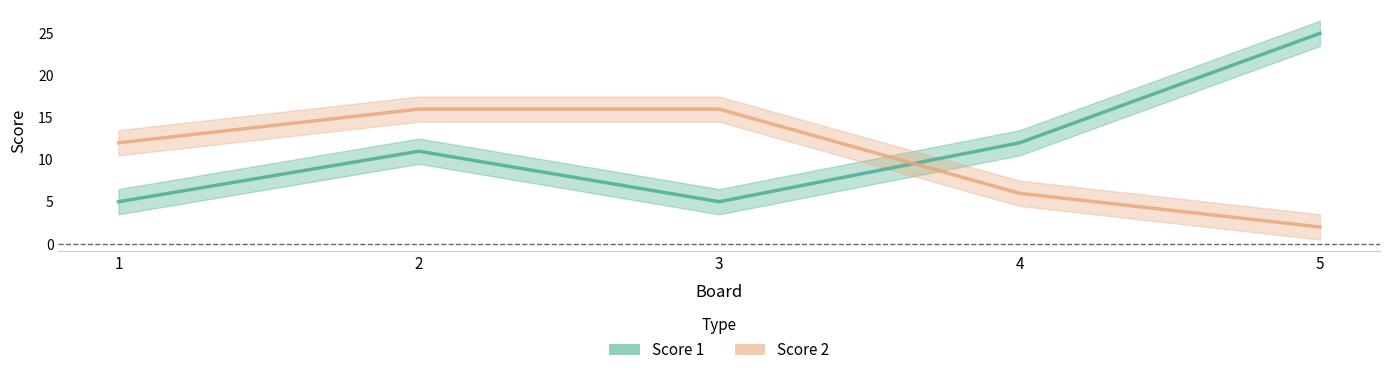

True or false: Score 2 has a value of 9 at 4.

False